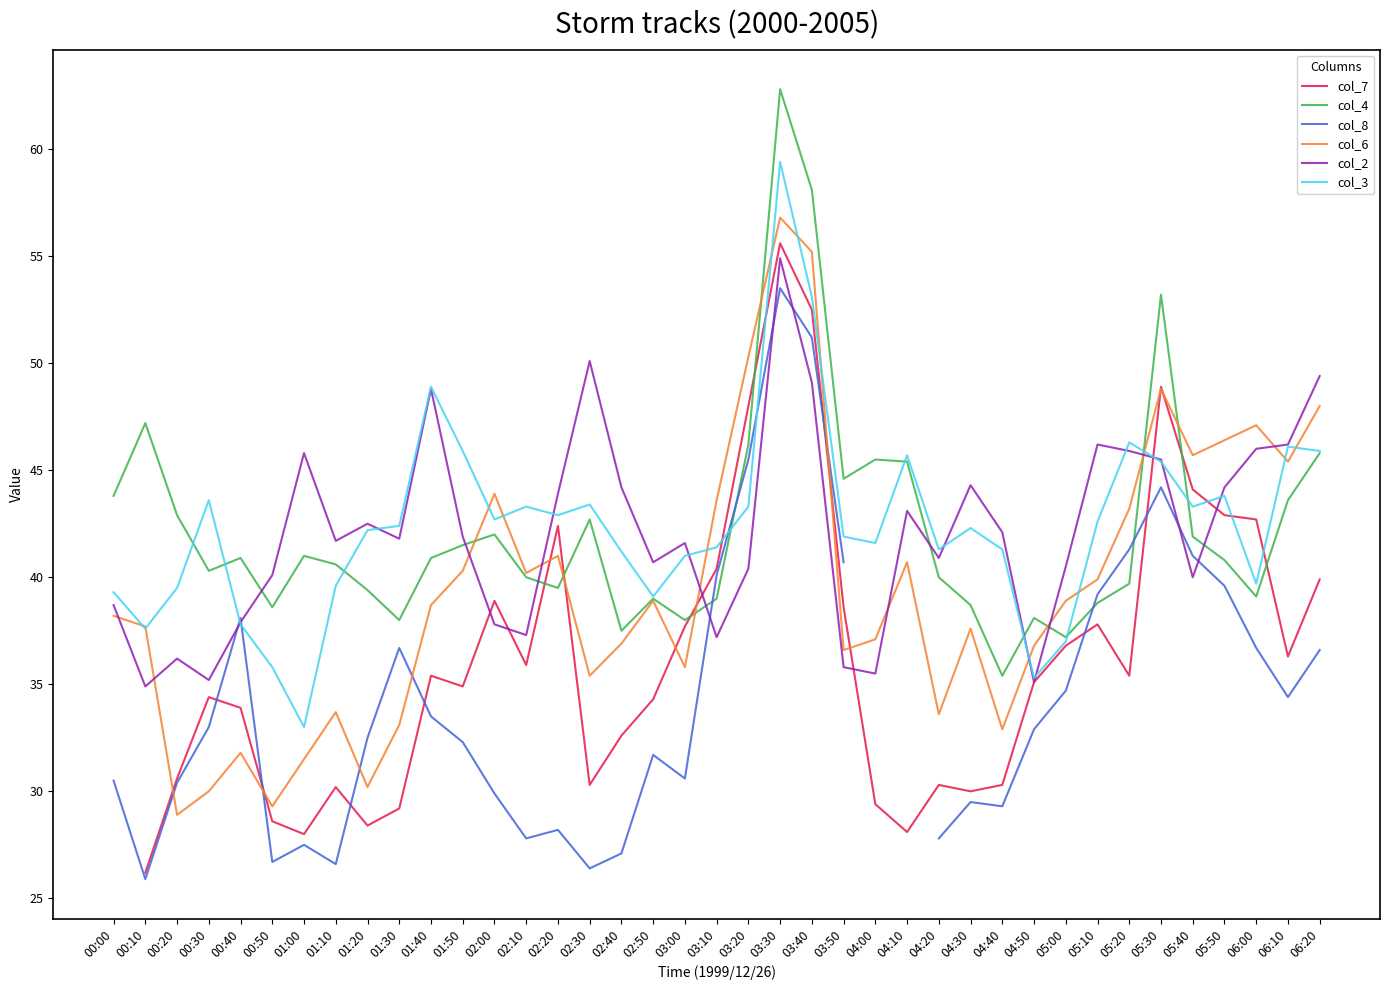

What is the difference between the maximum and second lowest values in the col_6 series?

27.5